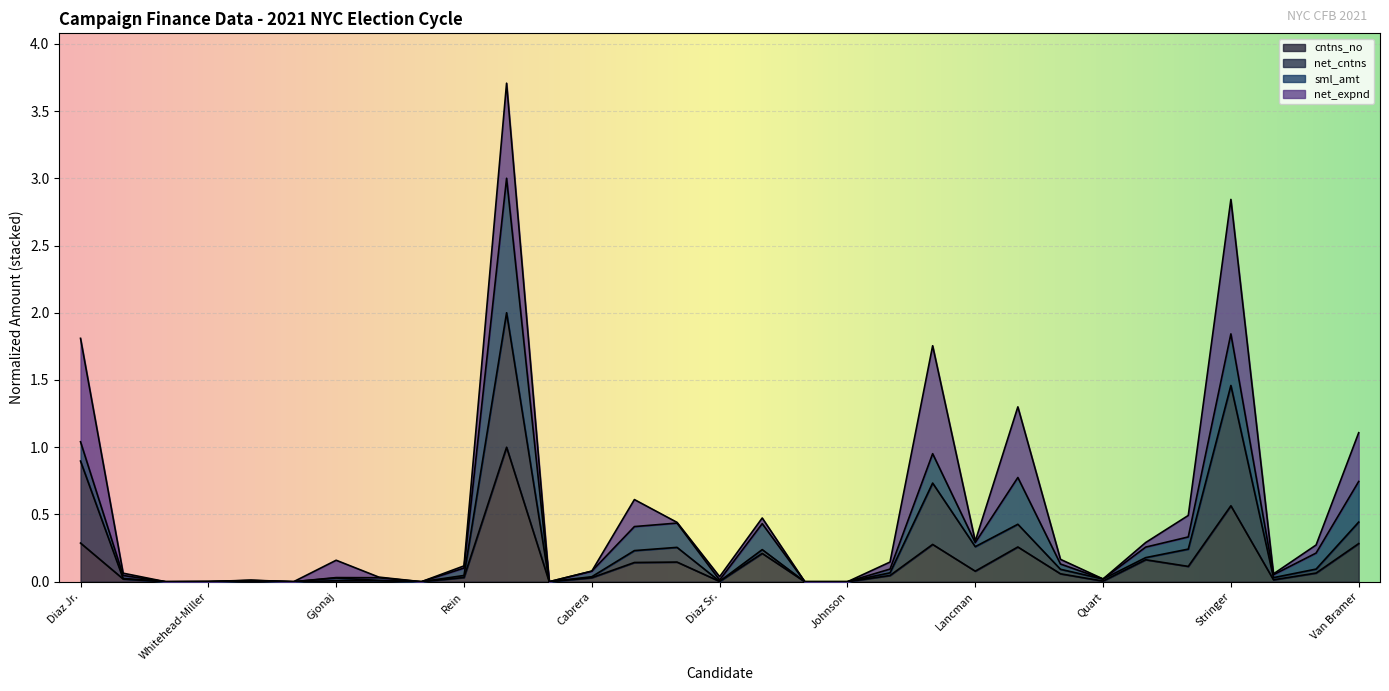

Is the value of net_cntns at Salamanca greater than the value of cntns_no at Blake?

Yes